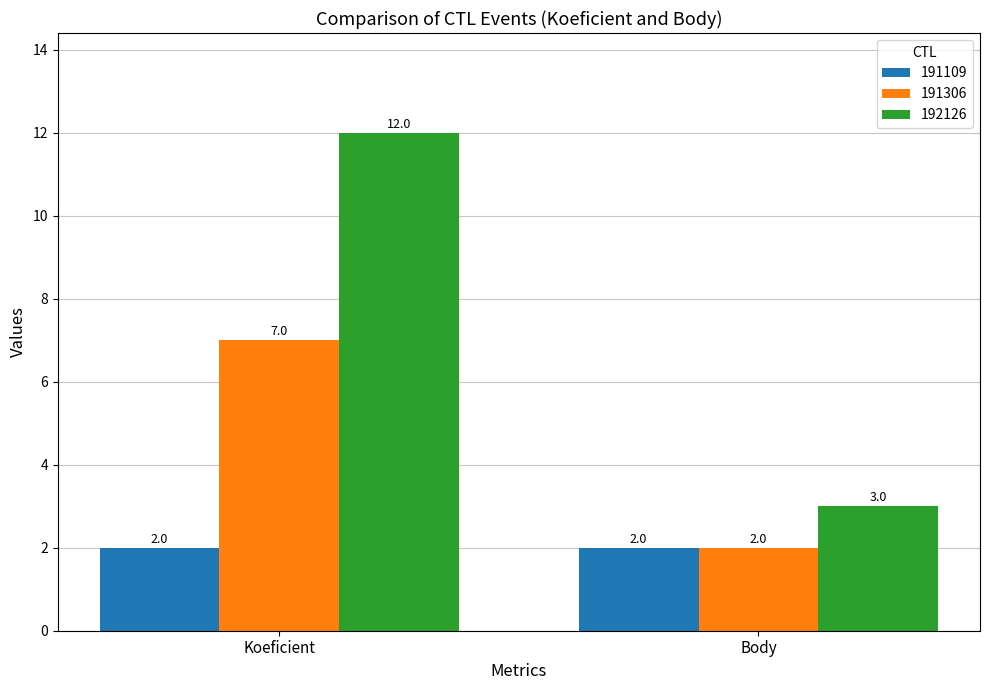

Count the 191306 values in the range 2 to 7.

2